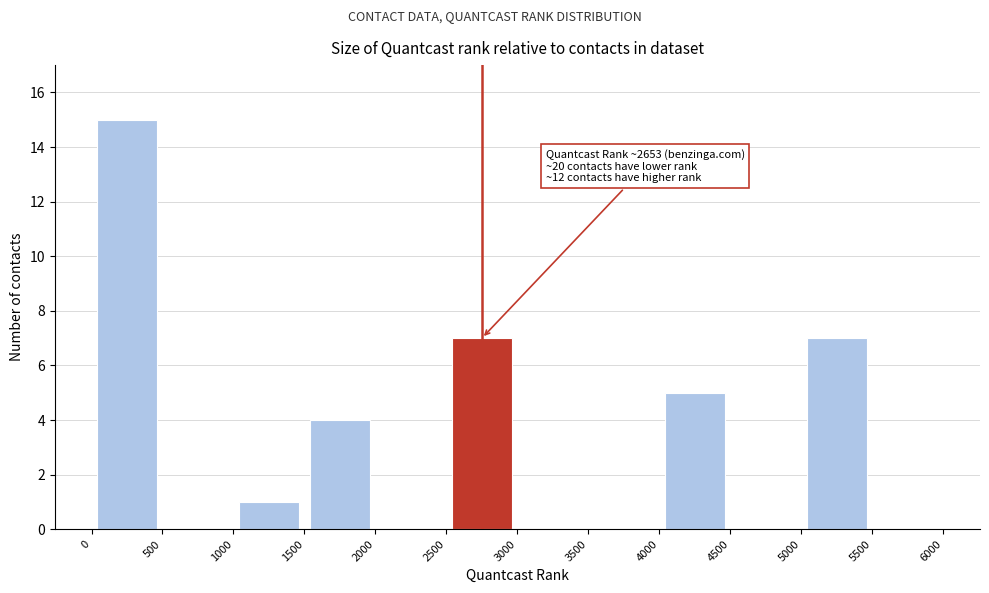

Which range on the x-axis has the tallest bar?

0 to 500